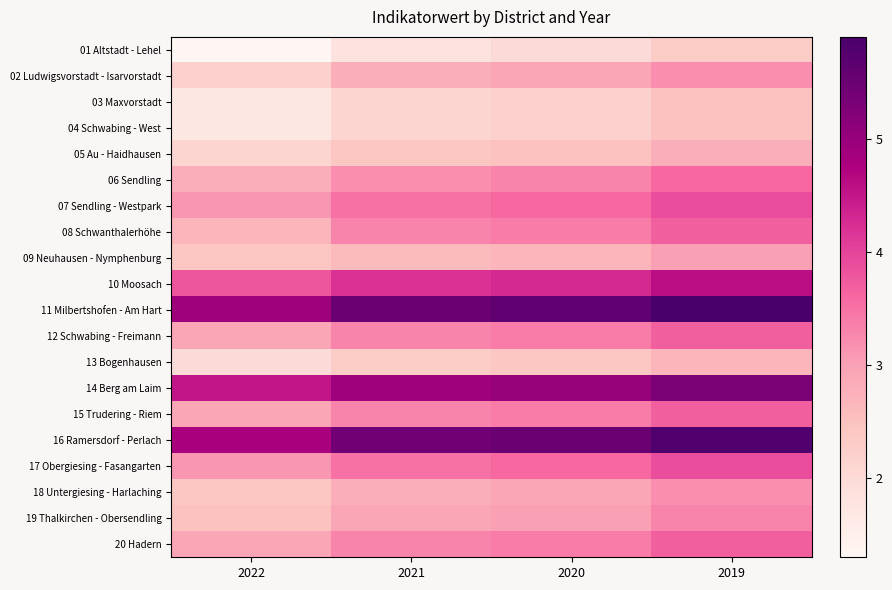

What is the maximum value shown in the chart?

5.9